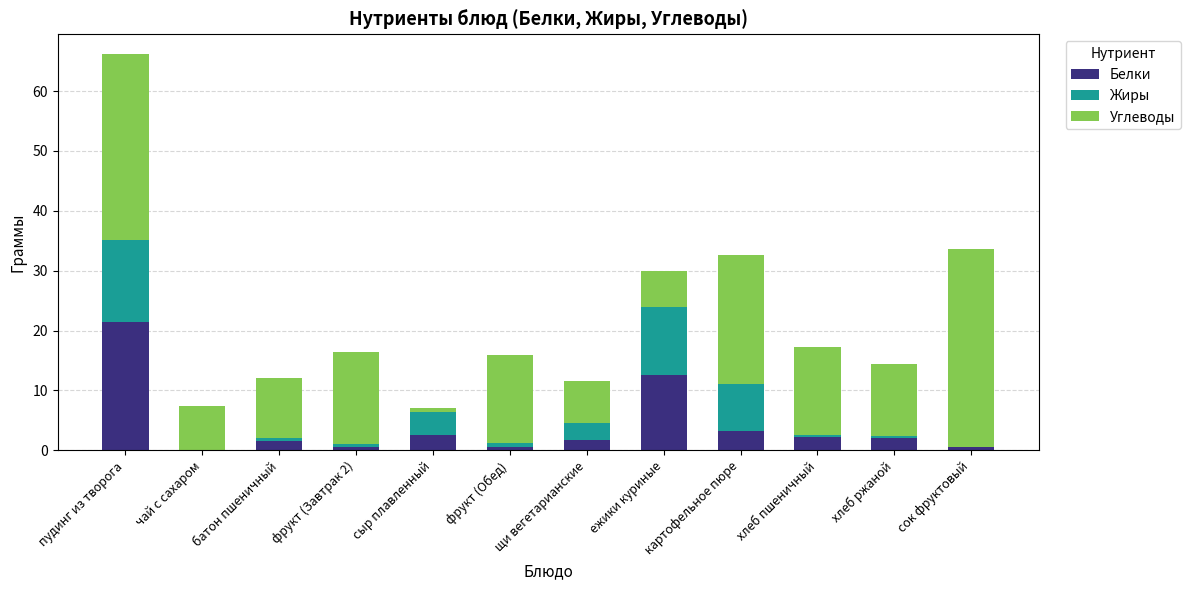

True or false: Белки has a value of 21.5 at пудинг из творога.

True